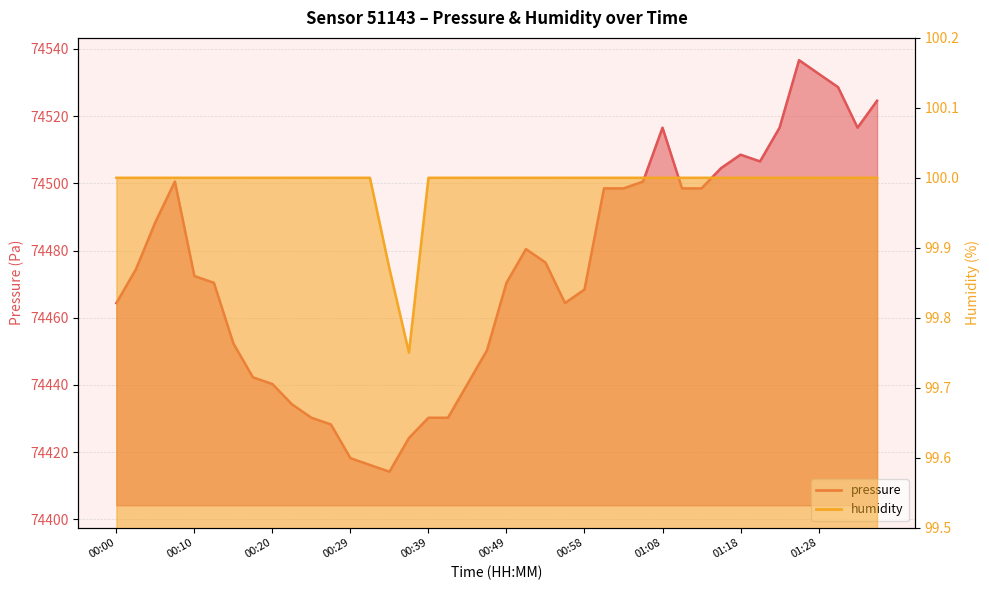

What is the spread (max minus min) of values at 01:15?

74404.5